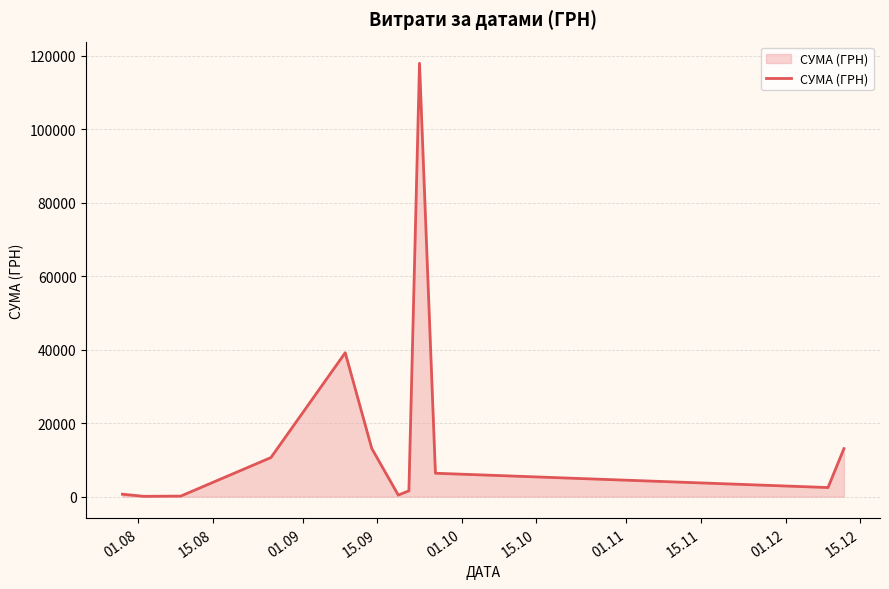

What is the maximum value shown in the chart?

117912.0